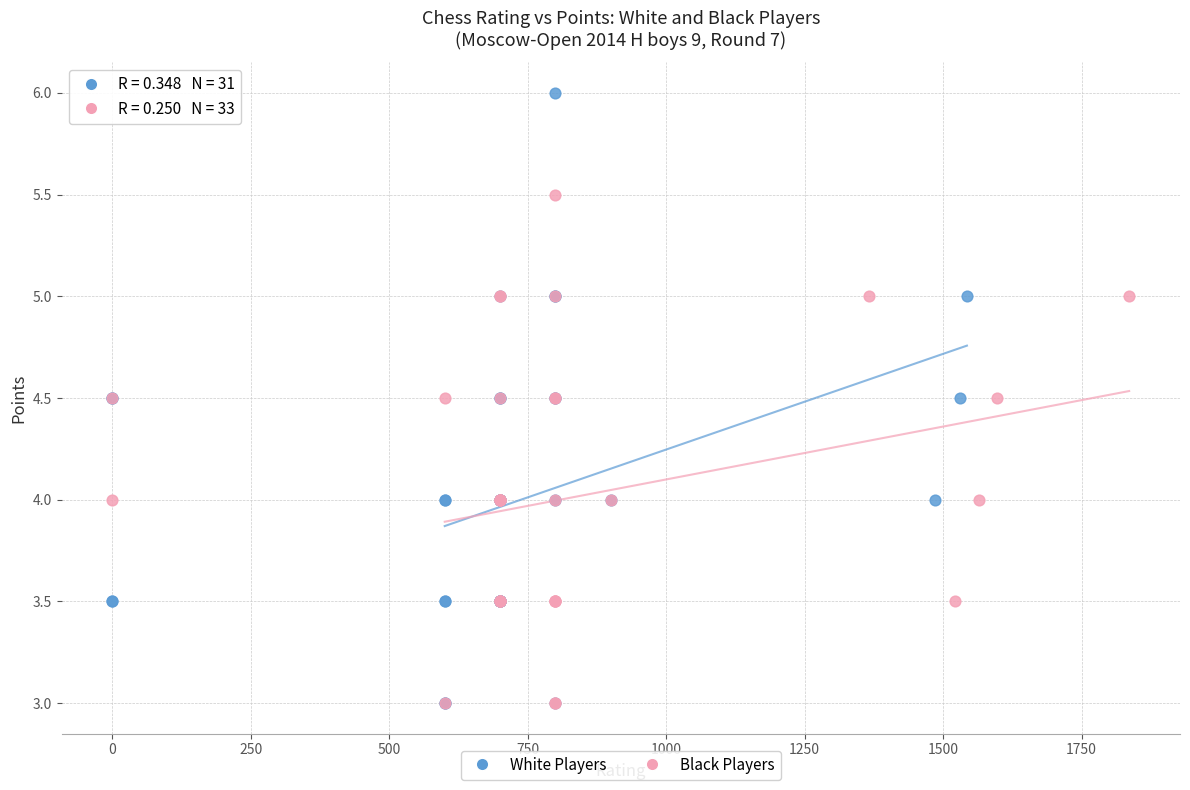

Which series reaches the maximum Y coordinate?

White Players